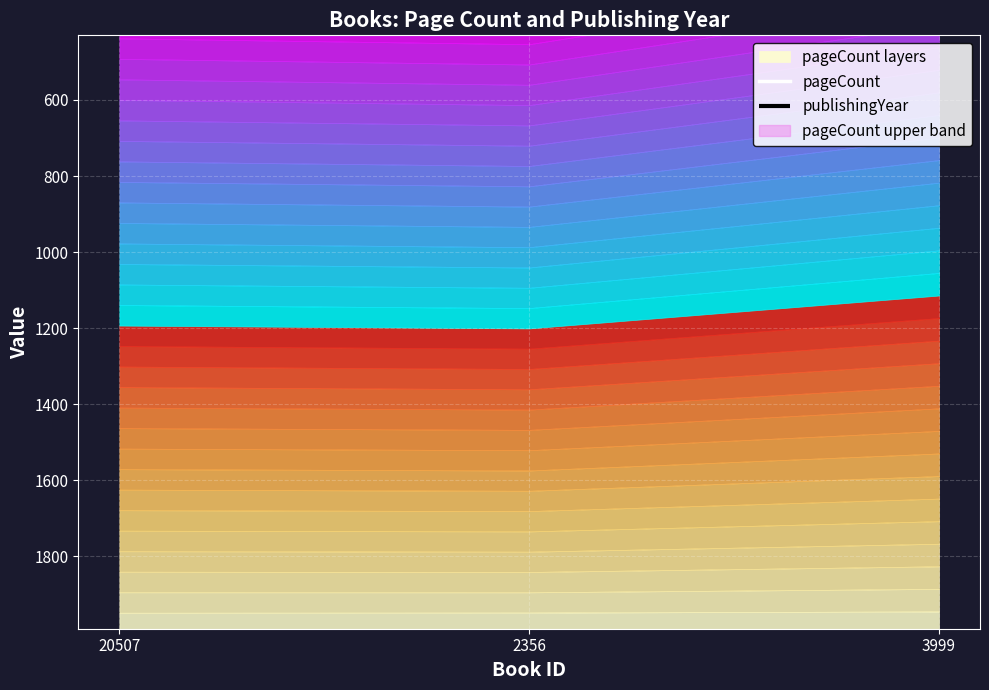

Where is pageCount nearest to the value 312?

20507